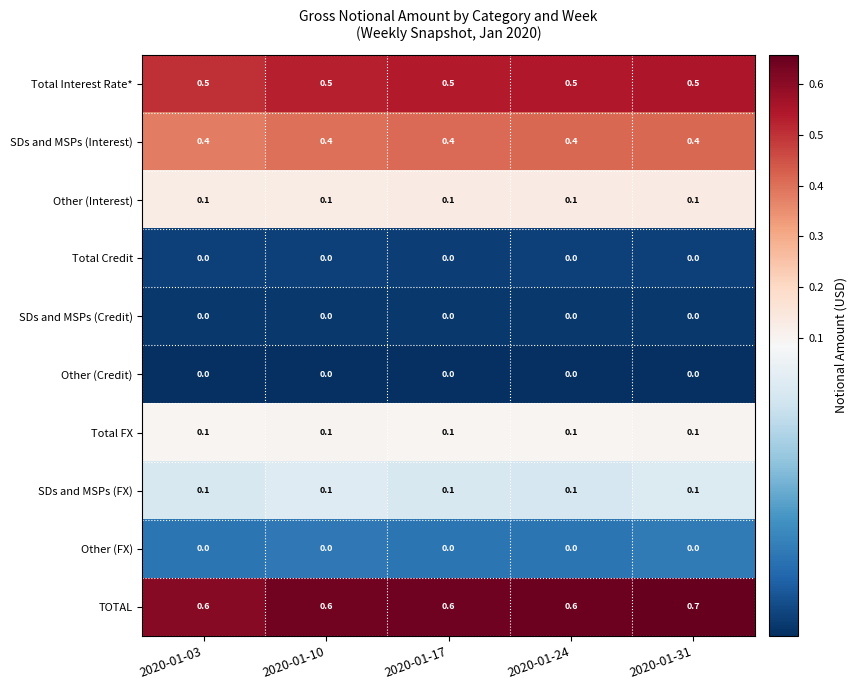

What is the sum of the TOTAL values at 2020-01-24 and 2020-01-31?

1.3